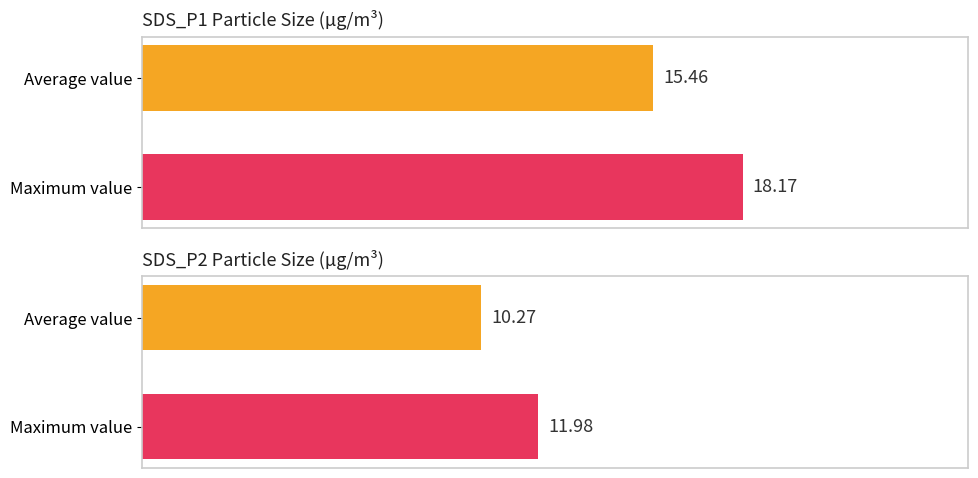

Between Maximum value and Average value, which is larger?

Maximum value